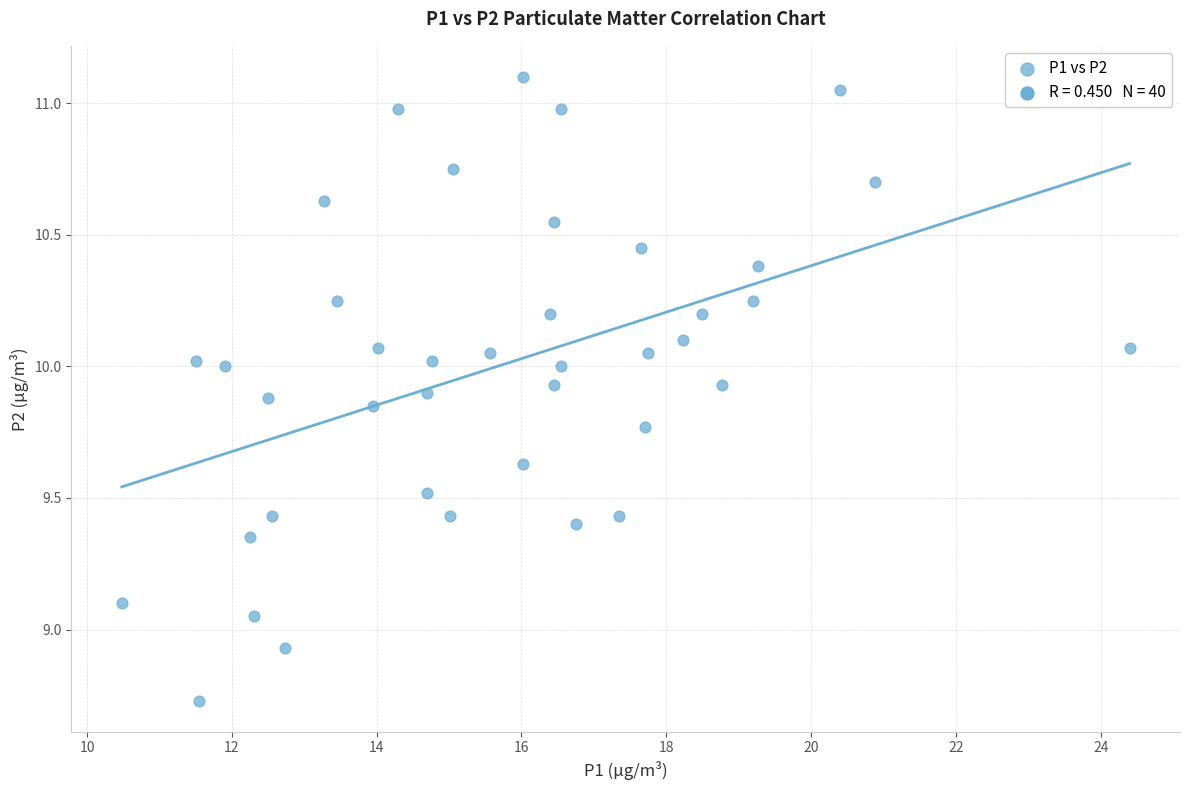

What is the range of Y values (max minus min)?

2.4